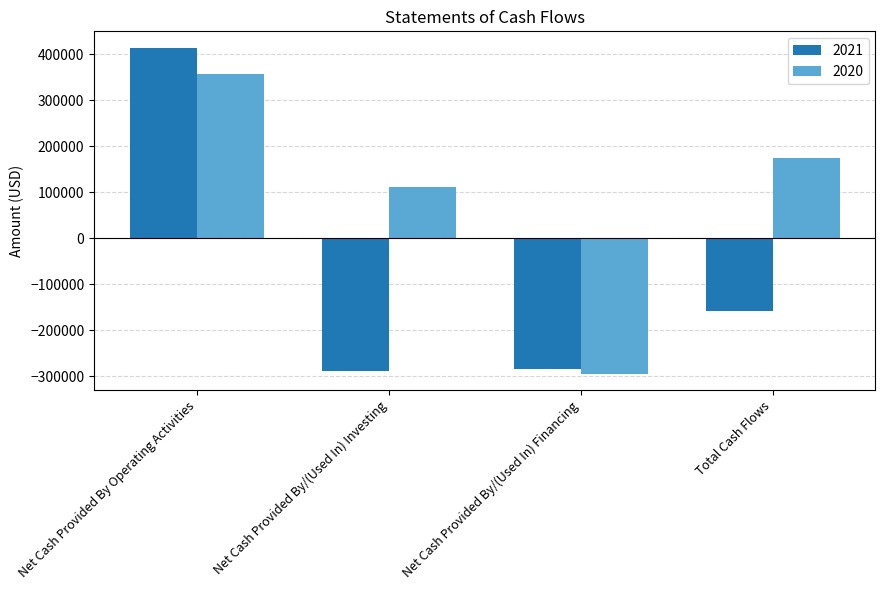

Which series has the largest range (max minus min)?

2021